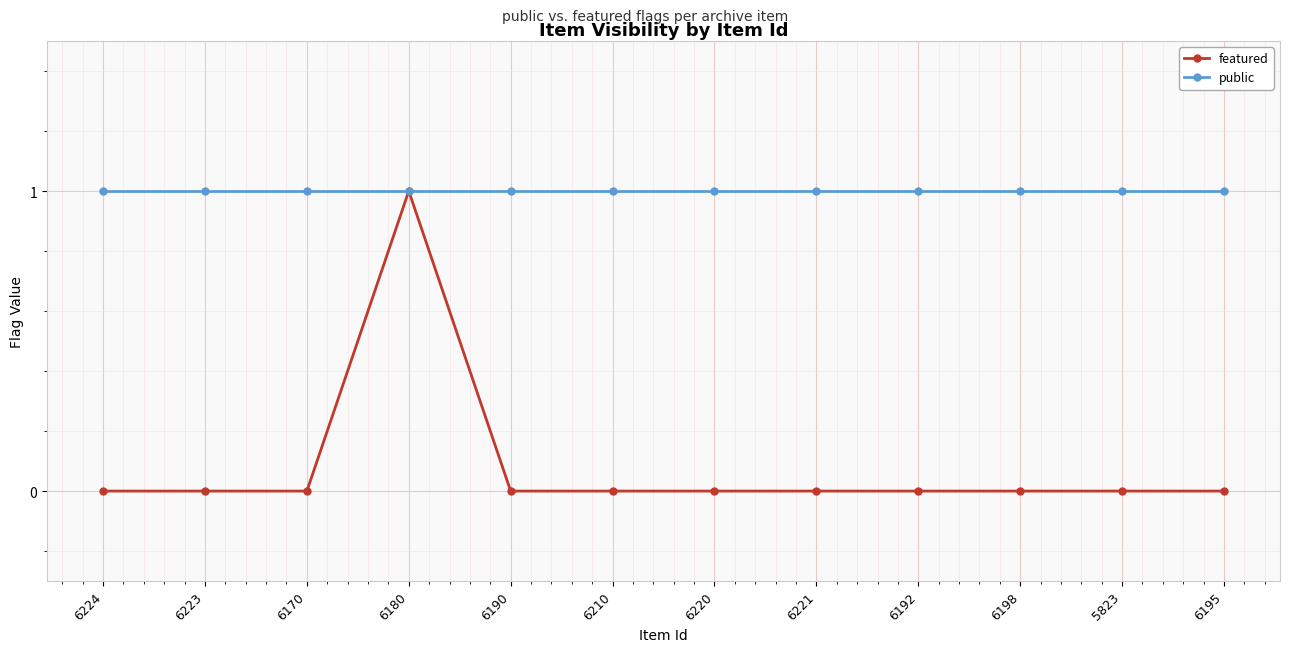

Reading right to left, list all the values displayed in this chart.

featured: 6195=0	5823=0	6198=0	6192=0	6221=0	6220=0	6210=0	6190=0	6180=1	6170=0	6223=0	6224=0
public: 6195=1	5823=1	6198=1	6192=1	6221=1	6220=1	6210=1	6190=1	6180=1	6170=1	6223=1	6224=1